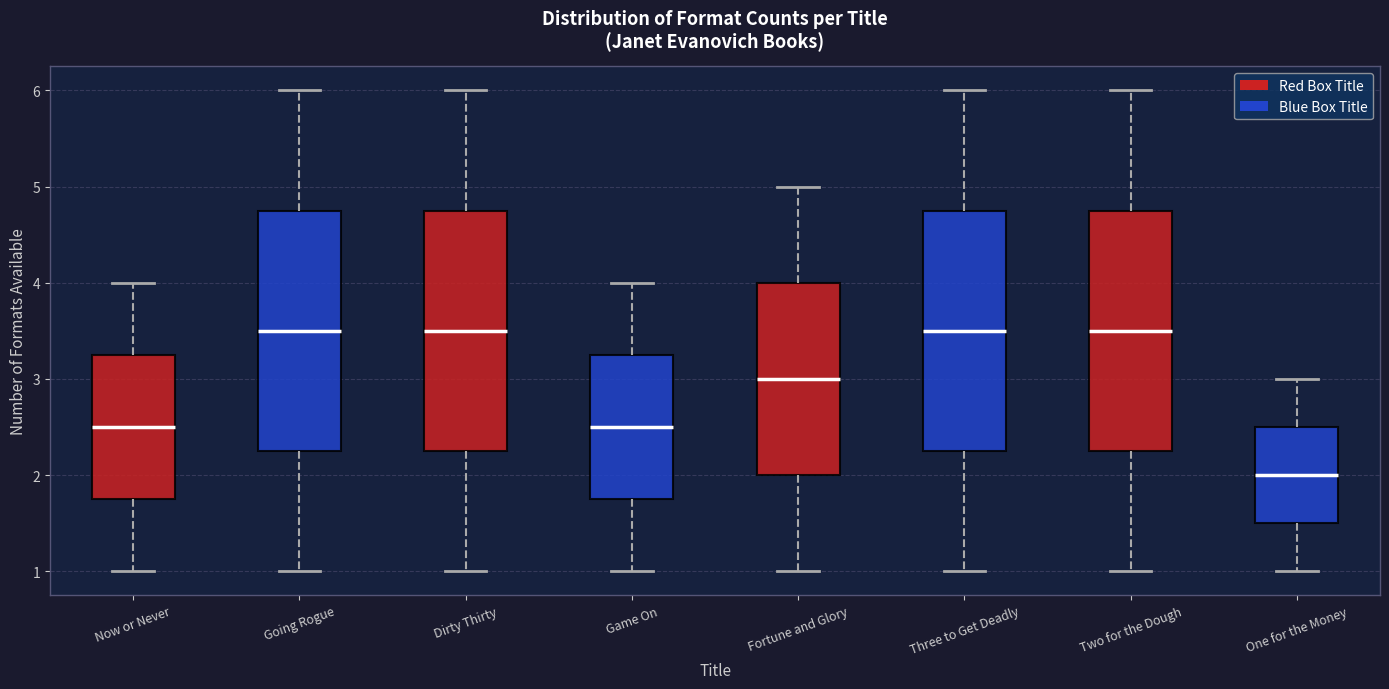

Reading left to right, transcribe this box plot: for each box, give where its median line is, the range the box spans, and where its two whiskers end, as read against the y-axis. The values are not printed on the chart, so give them approximately, as read against the axis.

Now or Never: median 2.5, box 1.8 to 3.3, whiskers 1.0 to 4.0
Going Rogue: median 3.5, box 2.3 to 4.8, whiskers 1.0 to 6.0
Dirty Thirty: median 3.5, box 2.3 to 4.8, whiskers 1.0 to 6.0
Game On: median 2.5, box 1.8 to 3.3, whiskers 1.0 to 4.0
Fortune and Glory: median 3.0, box 2.0 to 4.0, whiskers 1.0 to 5.0
Three to Get Deadly: median 3.5, box 2.3 to 4.8, whiskers 1.0 to 6.0
Two for the Dough: median 3.5, box 2.3 to 4.8, whiskers 1.0 to 6.0
One for the Money: median 2.0, box 1.5 to 2.5, whiskers 1.0 to 3.0